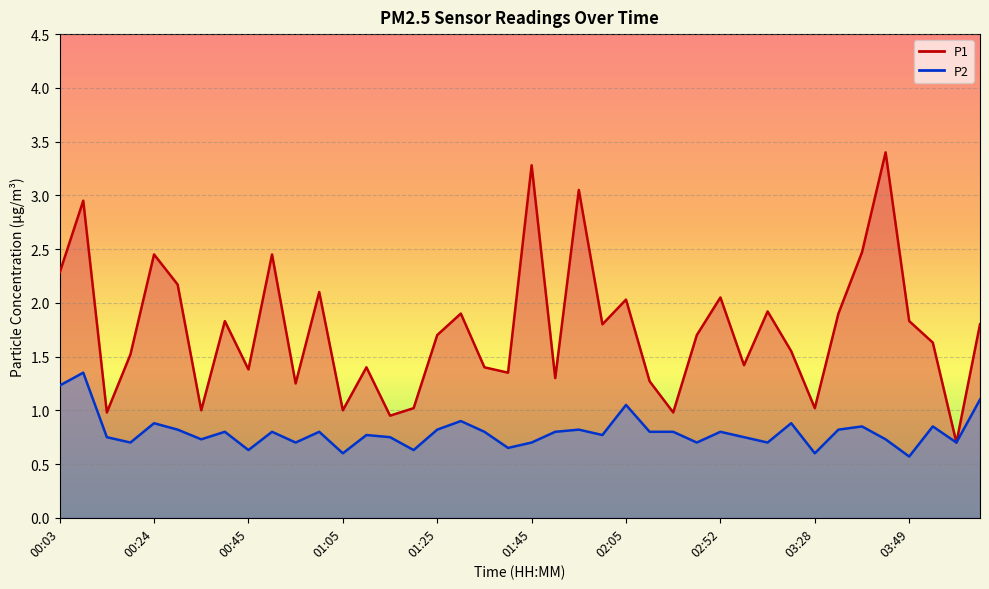

Reading left to right, what are all the values shown in this chart?

P1: 00:03=2.3	00:08=3.0	00:13=1.0	00:19=1.5	00:24=2.5	00:29=2.2	00:35=1.0	00:40=1.8	00:45=1.4	00:50=2.5	00:55=1.2	01:00=2.1	01:05=1.0	01:10=1.4	01:15=0.9	01:20=1.0	01:25=1.7	01:30=1.9	01:35=1.4	01:40=1.4	01:45=3.3	01:50=1.3	01:55=3.0	02:00=1.8	02:05=2.0	02:10=1.3	02:31=1.0	02:41=1.7	02:52=2.0	03:13=1.4	03:18=1.9	03:23=1.6	03:28=1.0	03:33=1.9	03:39=2.5	03:44=3.4	03:49=1.8	03:54=1.6	03:59=0.7	04:04=1.8
P2: 00:03=1.2	00:08=1.4	00:13=0.8	00:19=0.7	00:24=0.9	00:29=0.8	00:35=0.7	00:40=0.8	00:45=0.6	00:50=0.8	00:55=0.7	01:00=0.8	01:05=0.6	01:10=0.8	01:15=0.8	01:20=0.6	01:25=0.8	01:30=0.9	01:35=0.8	01:40=0.7	01:45=0.7	01:50=0.8	01:55=0.8	02:00=0.8	02:05=1.1	02:10=0.8	02:31=0.8	02:41=0.7	02:52=0.8	03:13=0.8	03:18=0.7	03:23=0.9	03:28=0.6	03:33=0.8	03:39=0.8	03:44=0.7	03:49=0.6	03:54=0.8	03:59=0.7	04:04=1.1